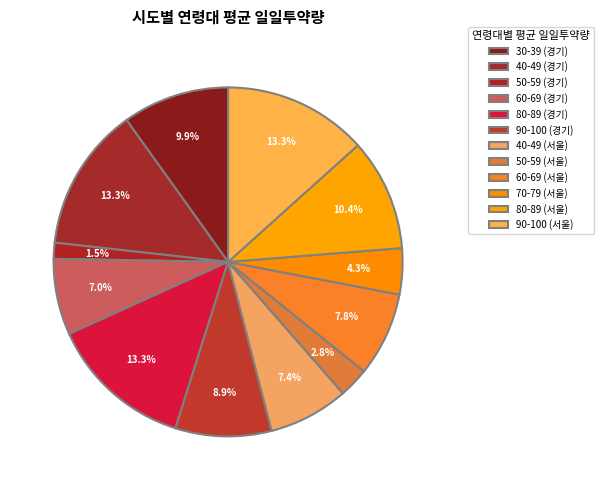

To the nearest percent, what percentage of the pie is 60-69 (경기)?

7%